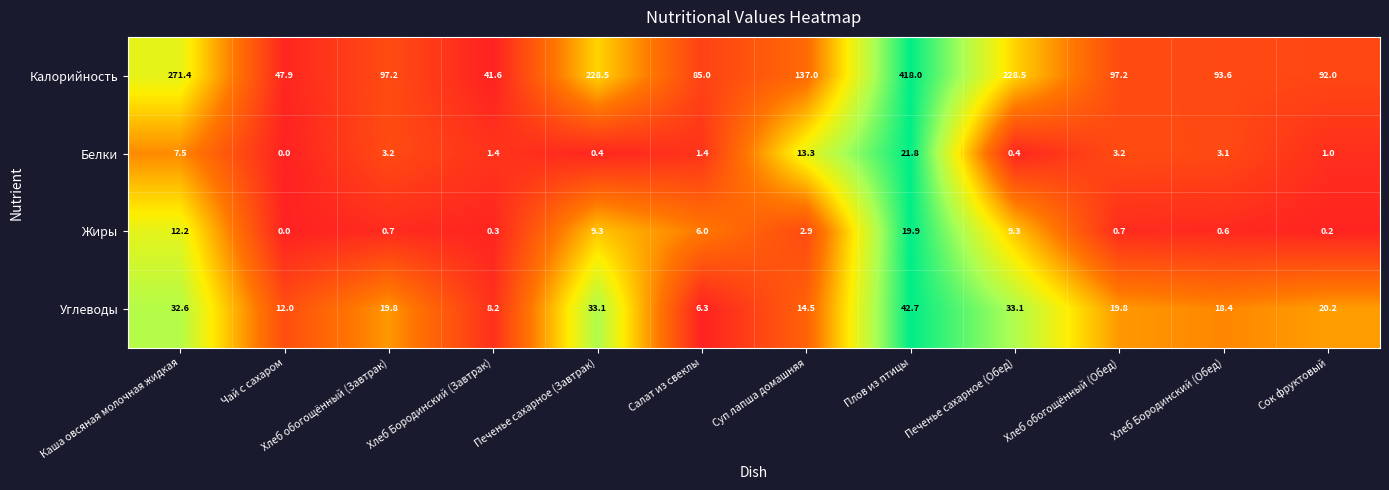

The value of Жиры at Каша овсяная молочная жидкая is 19.7. True or false?

False